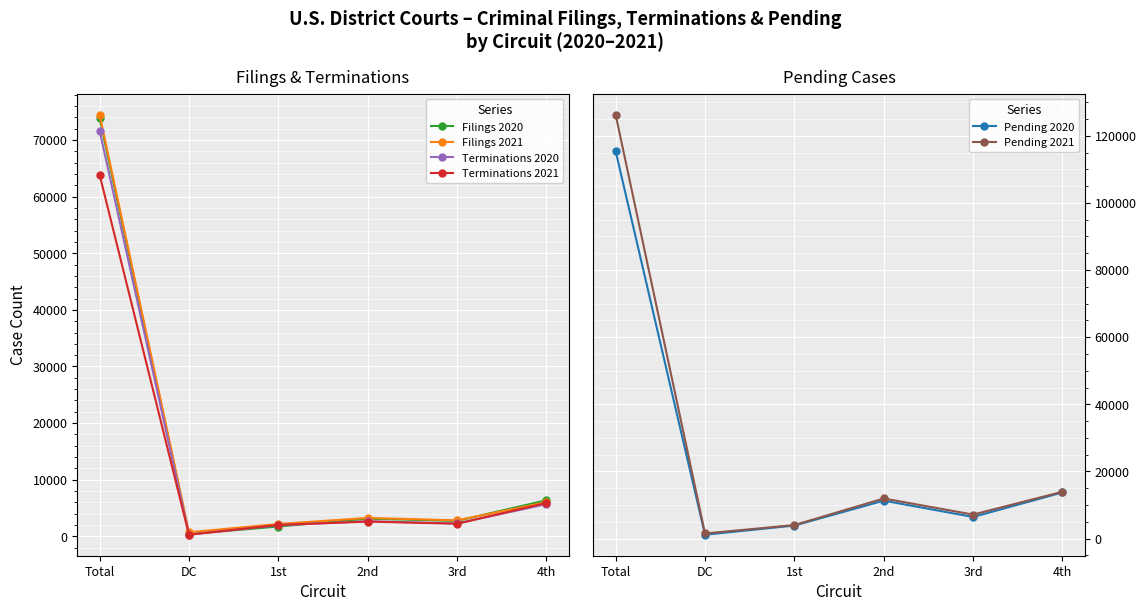

At how many categories does at least one series exceed 19618?

1